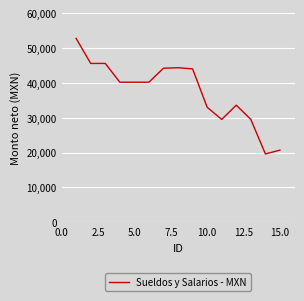

What is the maximum value shown in the chart?

52764.1